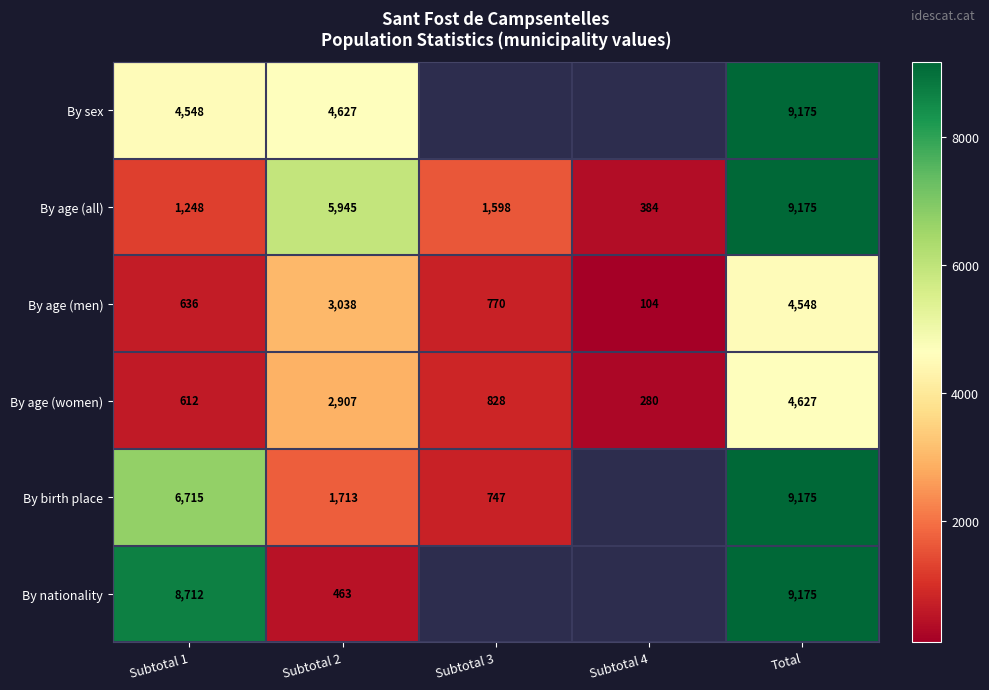

Which category has the lowest value across all series?

Subtotal 4